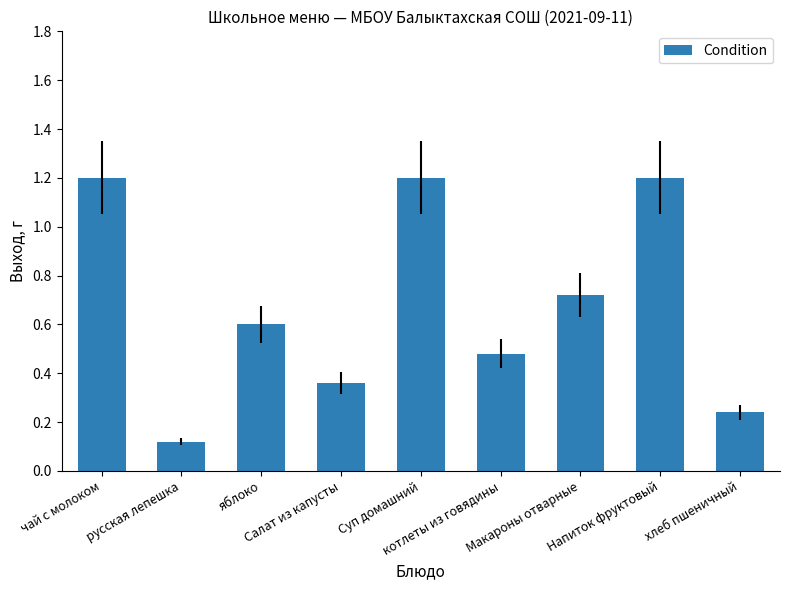

What is the sum of the values at Салат из капусты and чай с молоком?

1.6